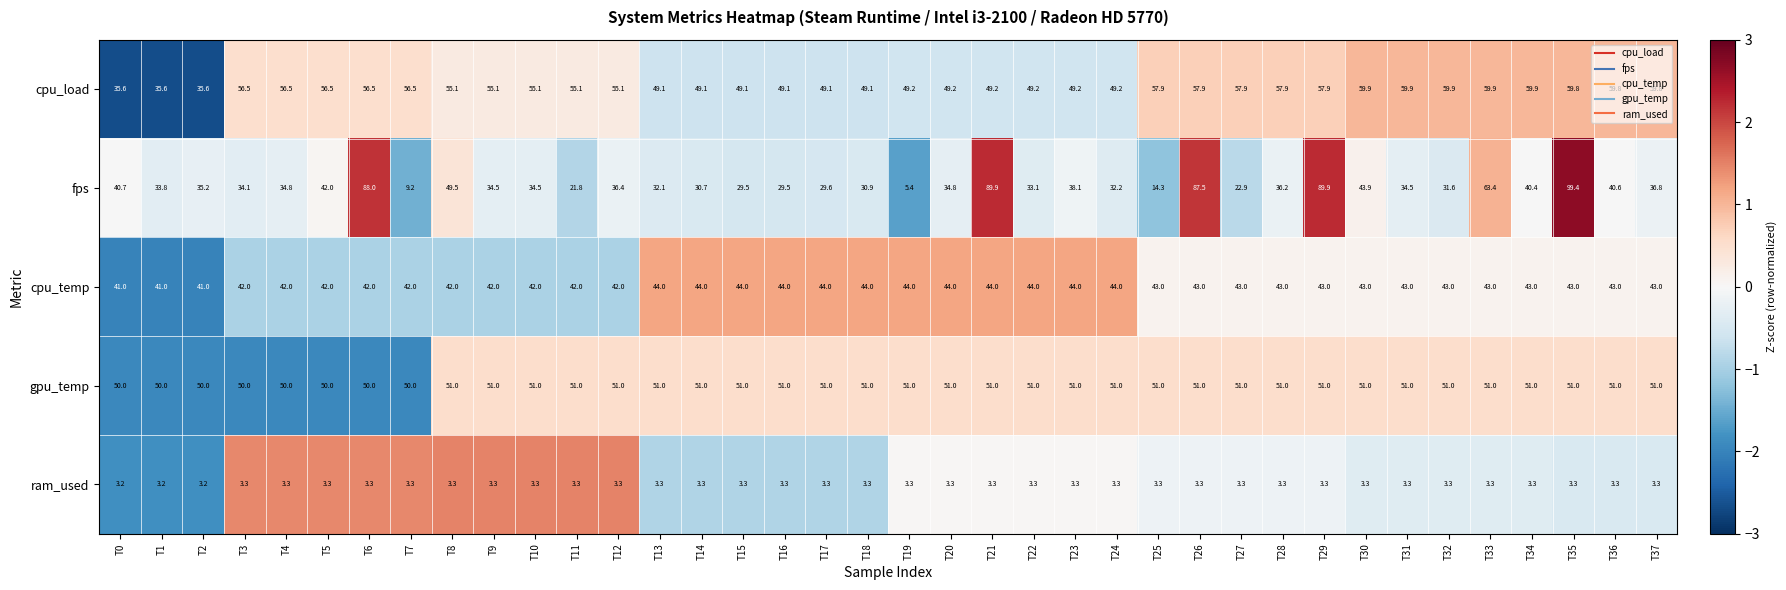

What is the maximum value shown in the chart?

99.4